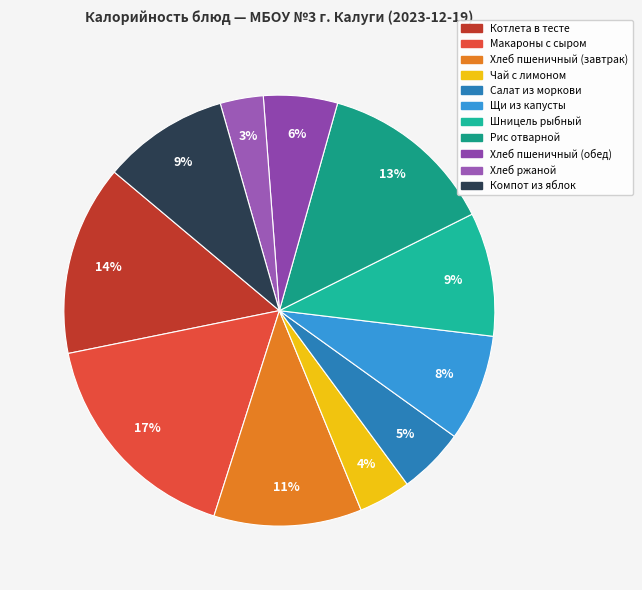

The Чай с лимоном slice represents 11% of the pie. True or false?

False